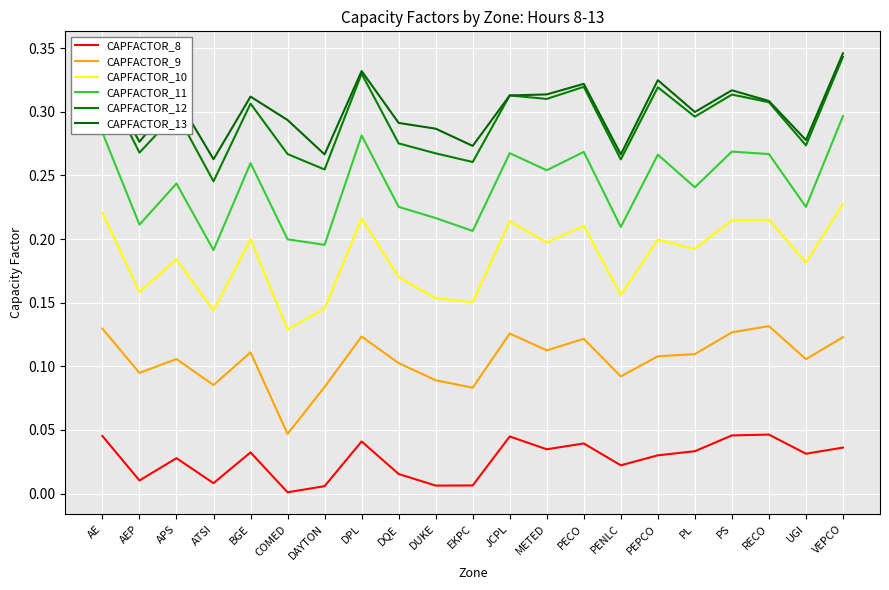

In CAPFACTOR_8, how many points are higher than both neighbors (excluding endpoints)?

6